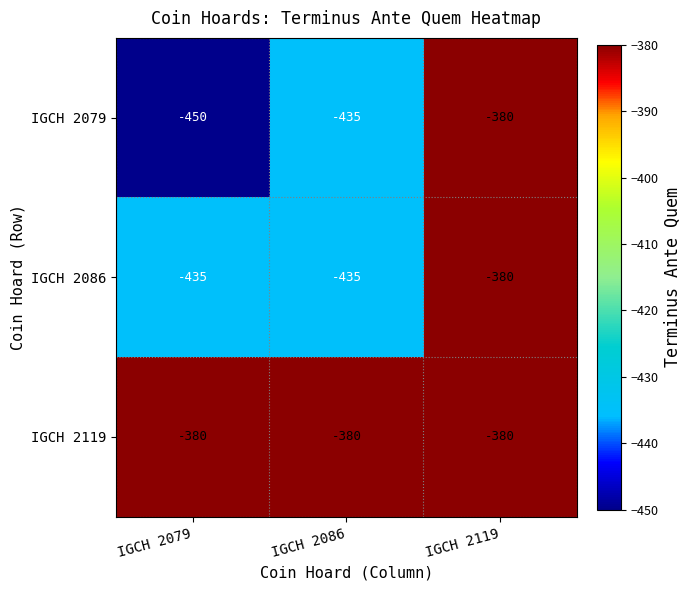

Is it true that IGCH 2119 equals -245 at IGCH 2079?

False